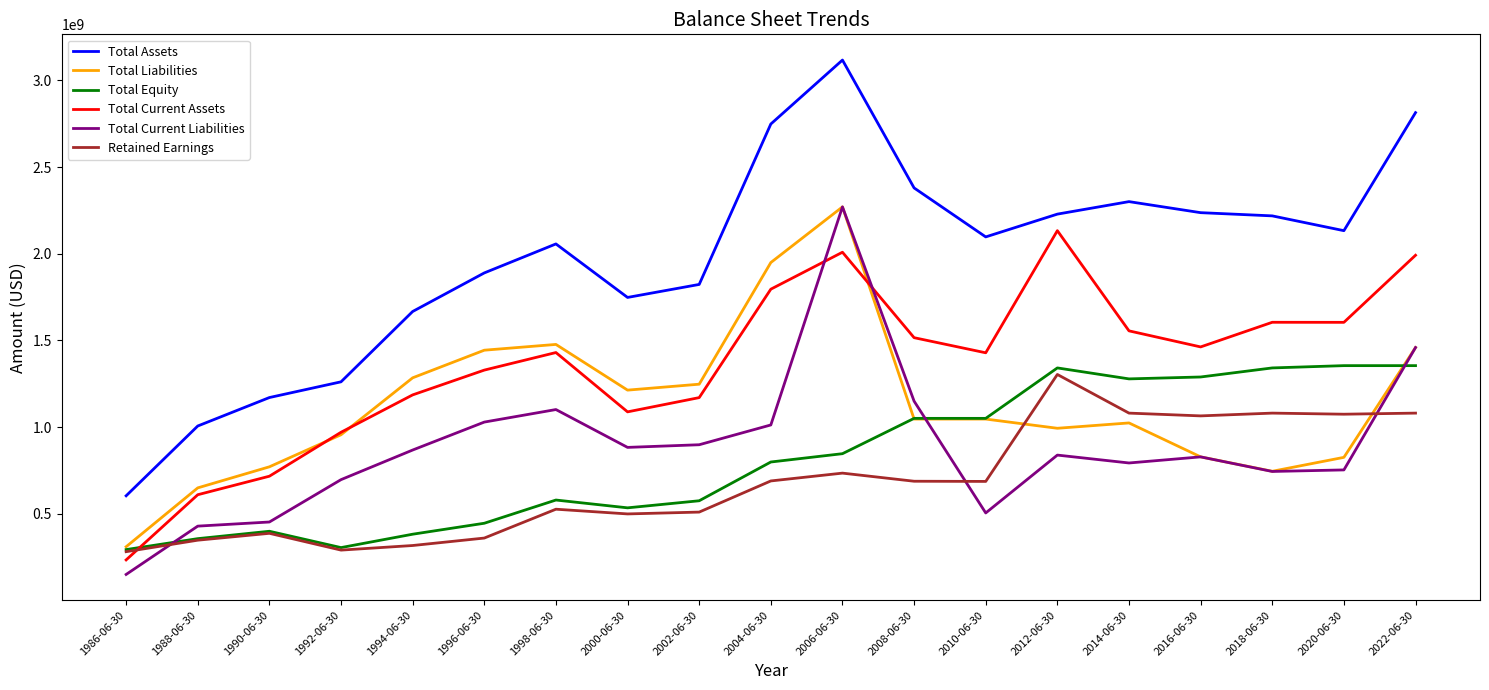

The value of Total Current Assets at 1988-06-30 is 1090514369. True or false?

False